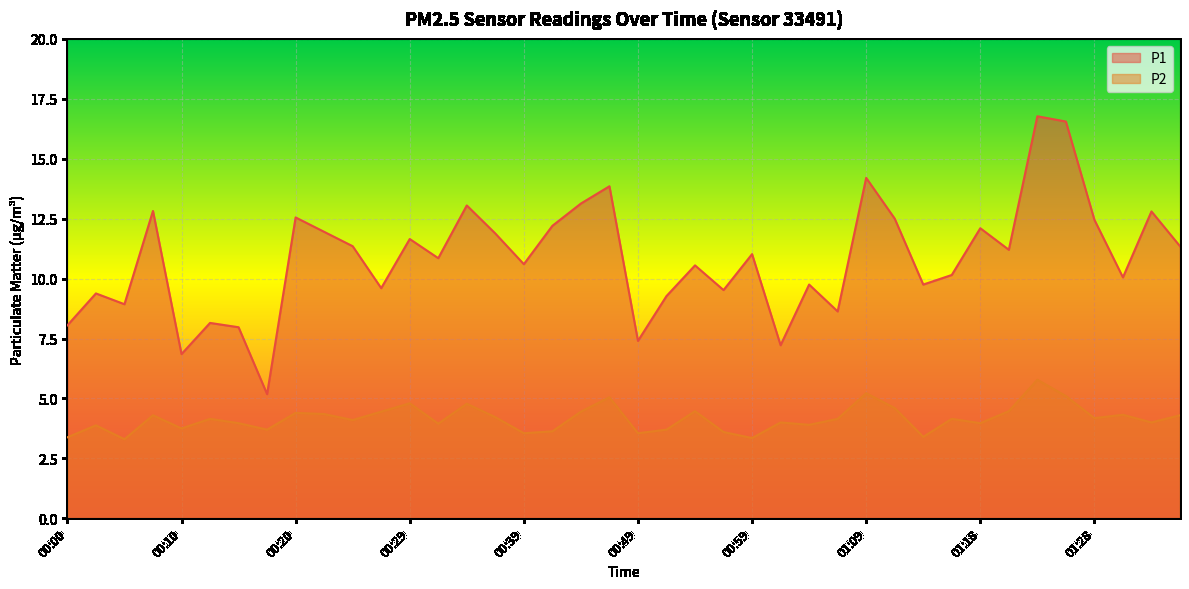

What position from the right is 00:10?

36